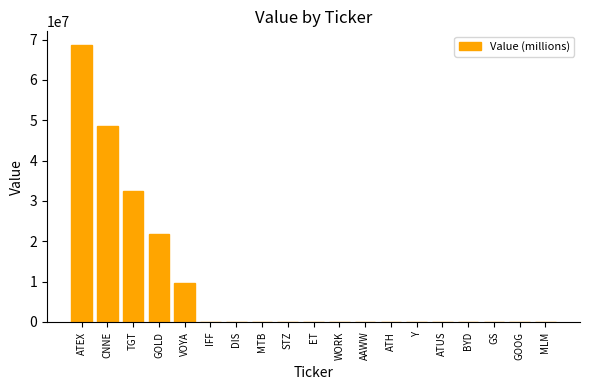

Are the bars horizontal?

No